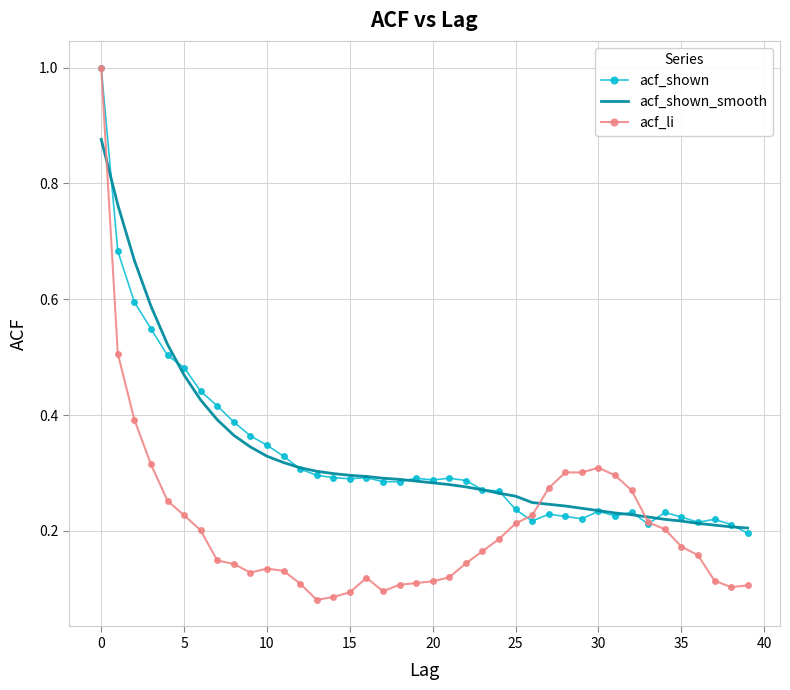

What is the maximum value for acf_li?

1.0